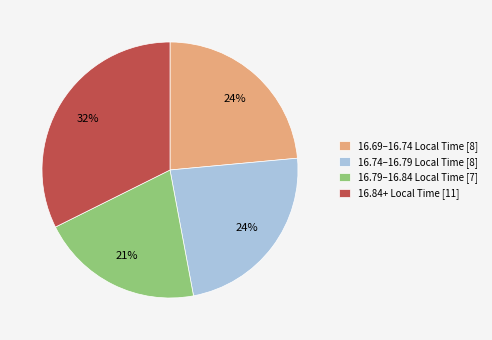

Which slice is the largest?

16.84+ Local Time [11]